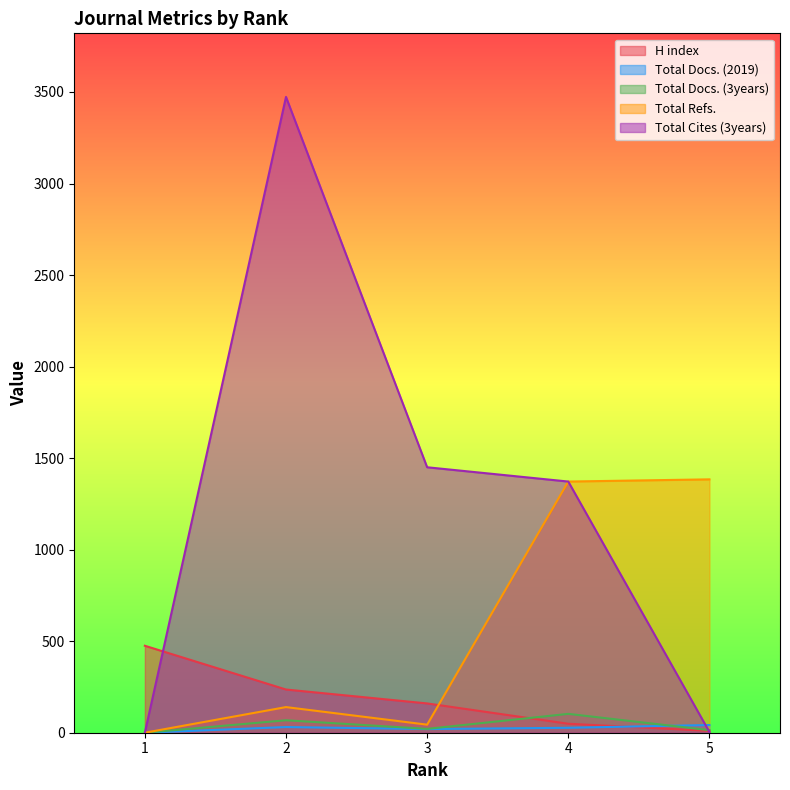

What is the maximum value shown in the chart?

3473